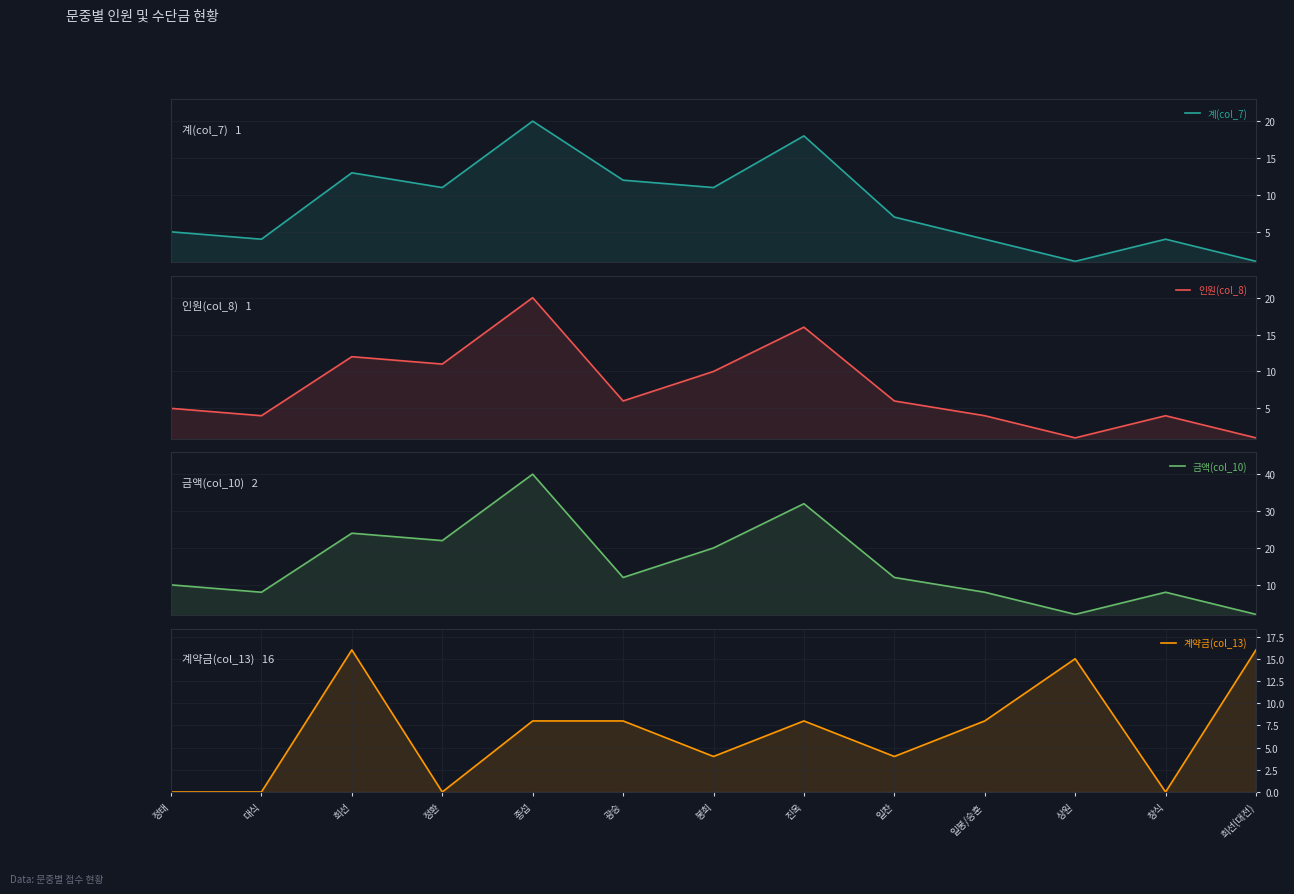

What is the value of the 인원(col_8) point at the 2nd from the left?

4